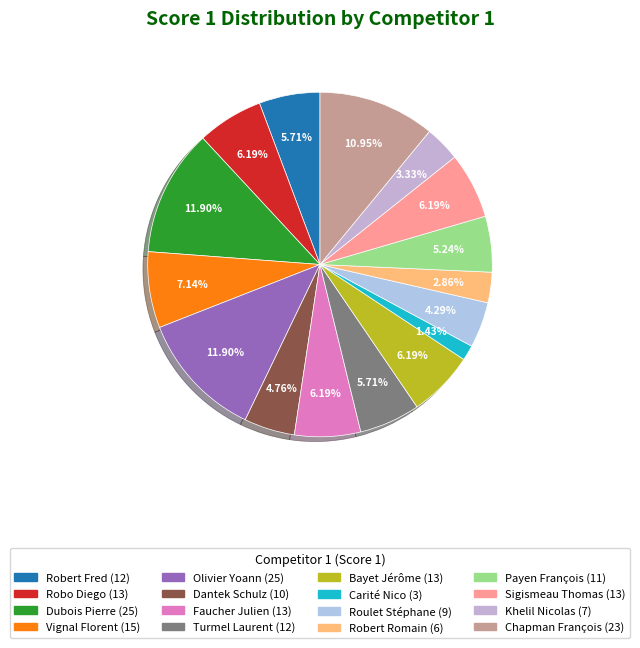

What is the change in value from Faucher Julien to Turmel Laurent?

-1